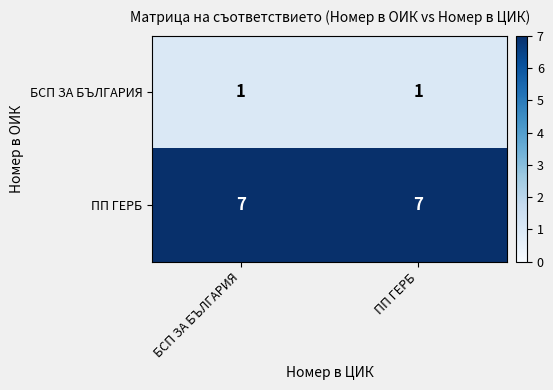

Rank the series by their average value, from lowest to highest.

БСП ЗА БЪЛГАРИЯ, ПП ГЕРБ